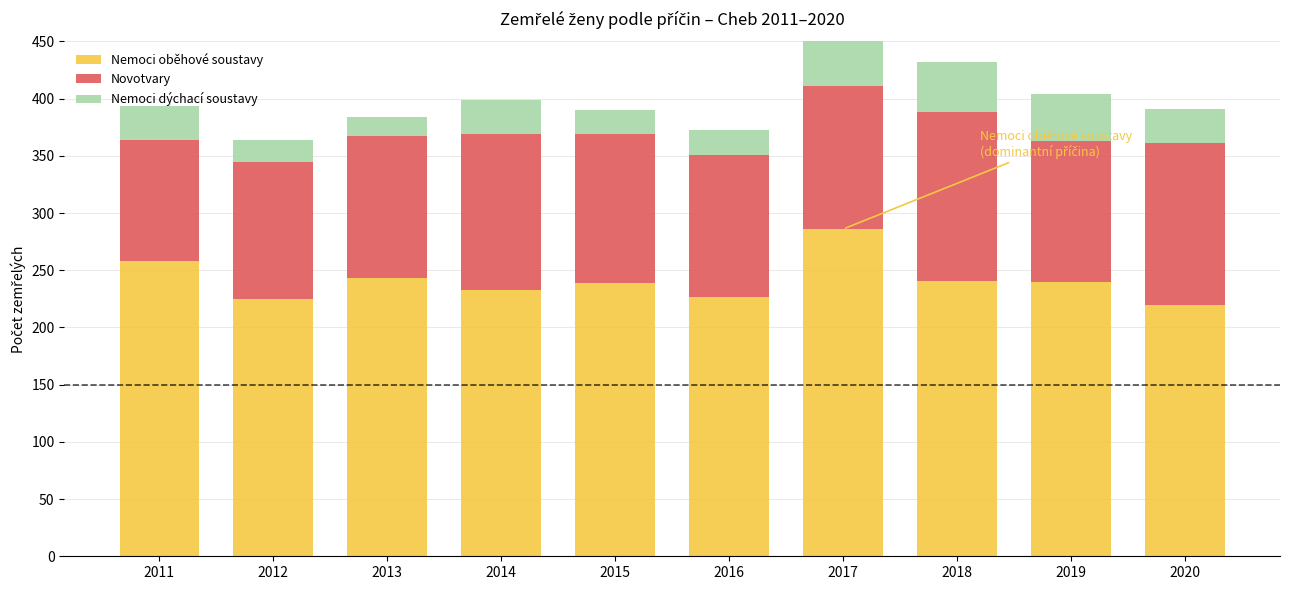

Which category has the highest value in the Nemoci oběhové soustavy series?

2017